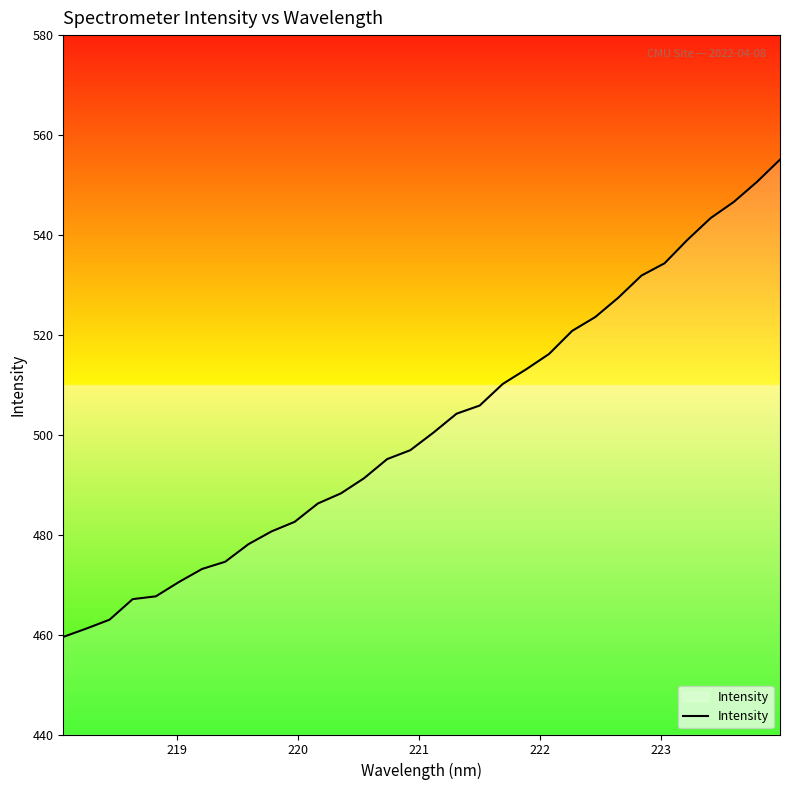

What is the difference between the maximum and minimum values?

95.5